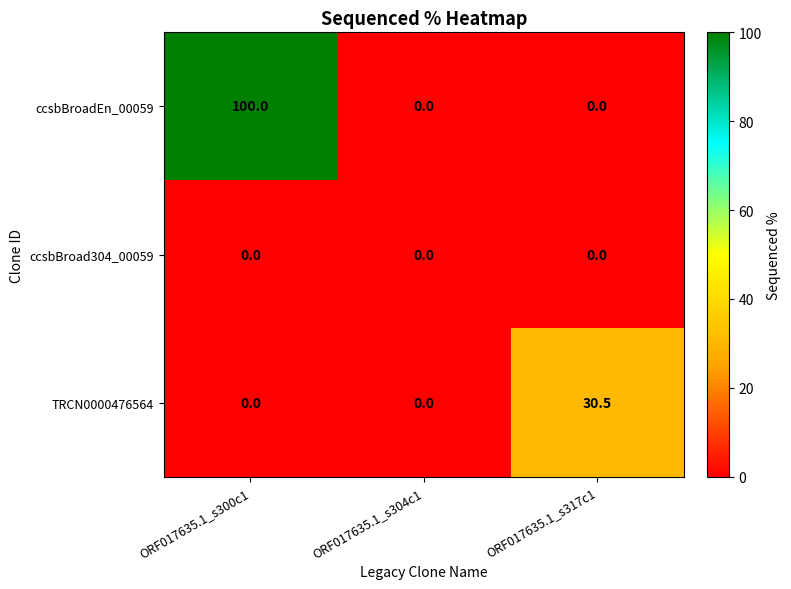

What is the difference between the maximum and minimum values in the ccsbBroadEn_00059 series?

100.0